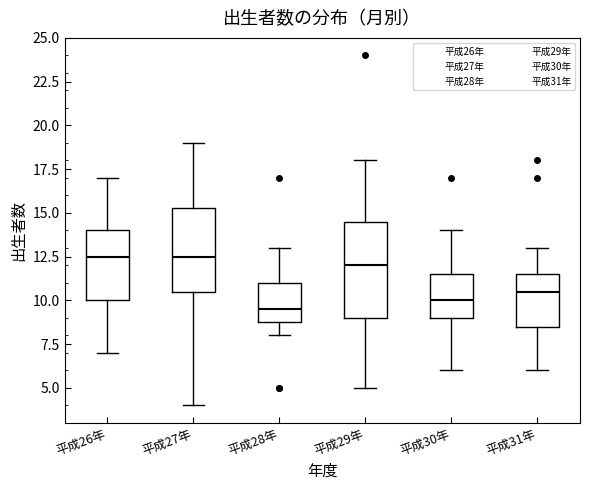

Which box is the tallest, from its lower edge to its upper edge?

平成29年